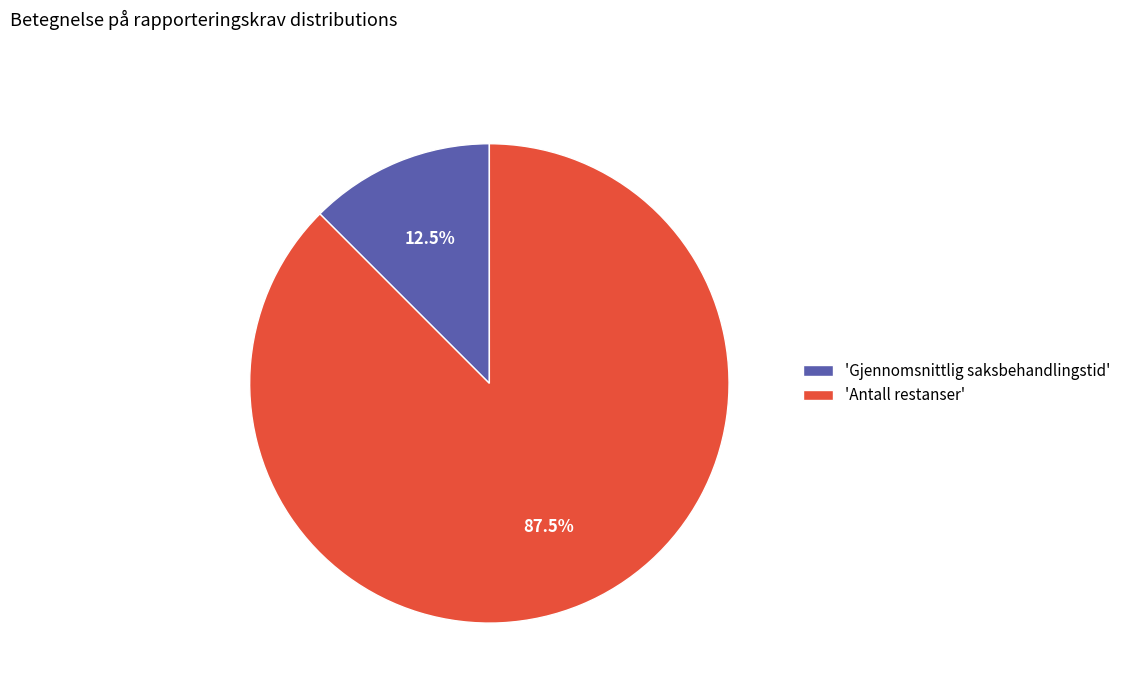

Which has a higher value, 'Gjennomsnittlig saksbehandlingstid' or 'Antall restanser'?

'Antall restanser'